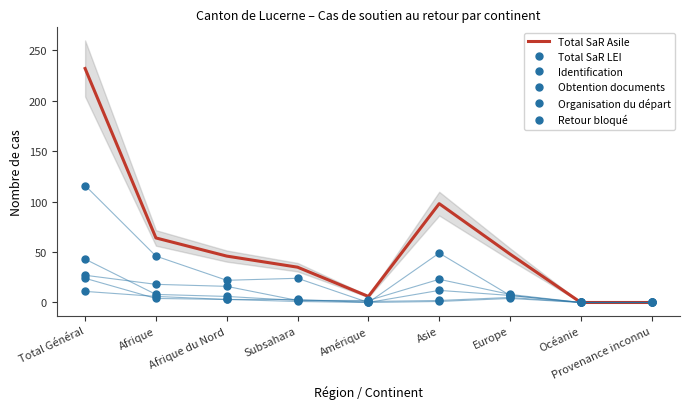

How many values in the Identification series exceed 22?

4